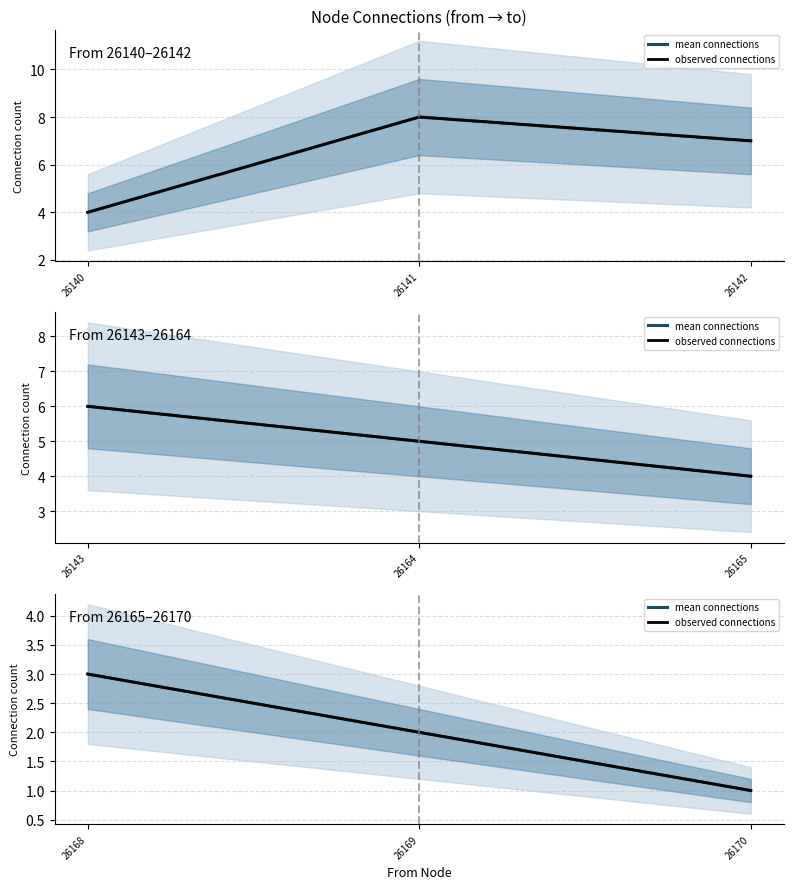

Which series has the largest total across all categories?

mean connections